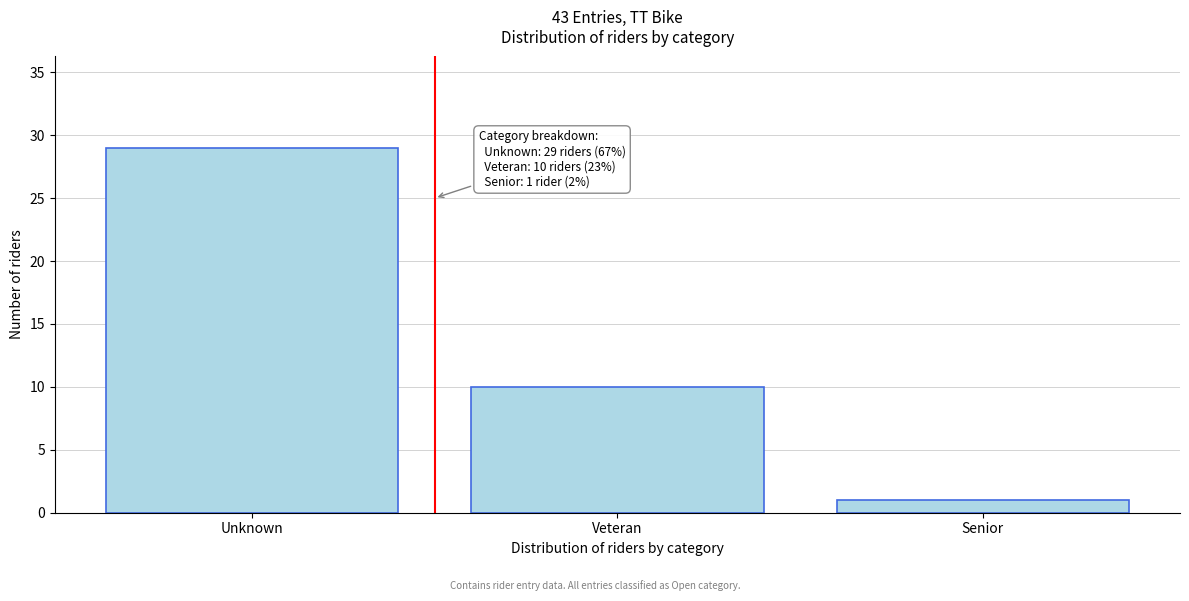

Reading right to left, what are all the values shown in this chart?

1	10	29